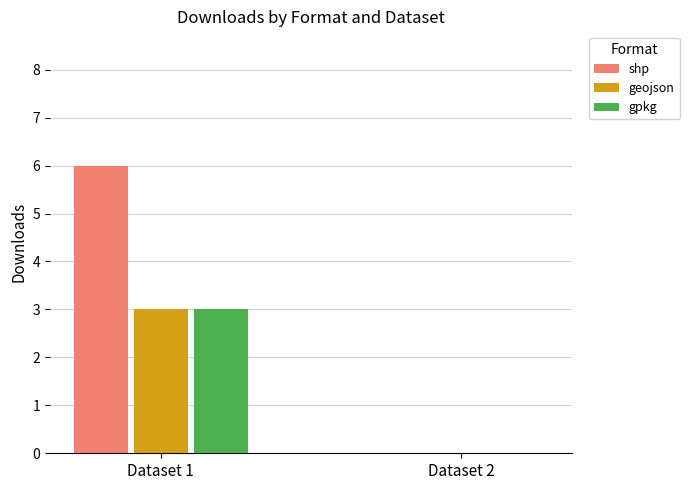

Which label corresponds to the largest value in the chart?

Dataset 1